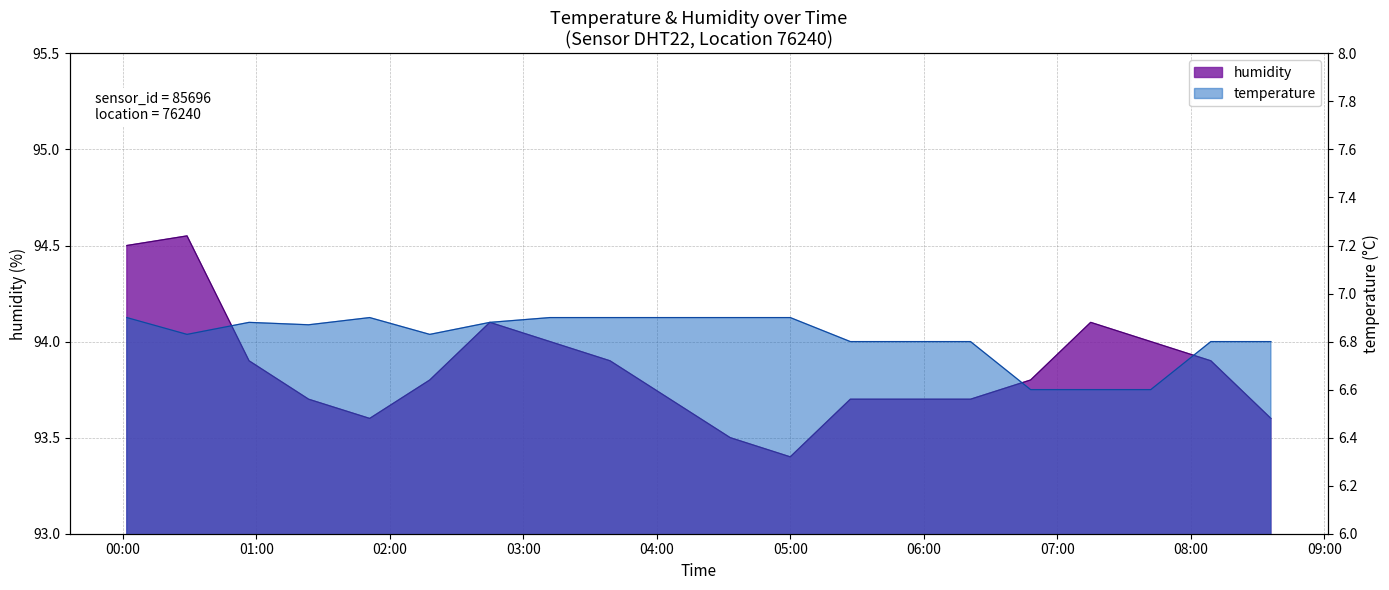

What is the highest value of the humidity series?

94.5